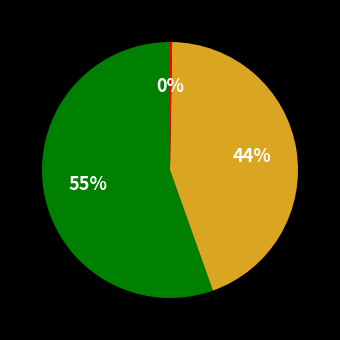

Is there a majority slice in this chart?

Yes